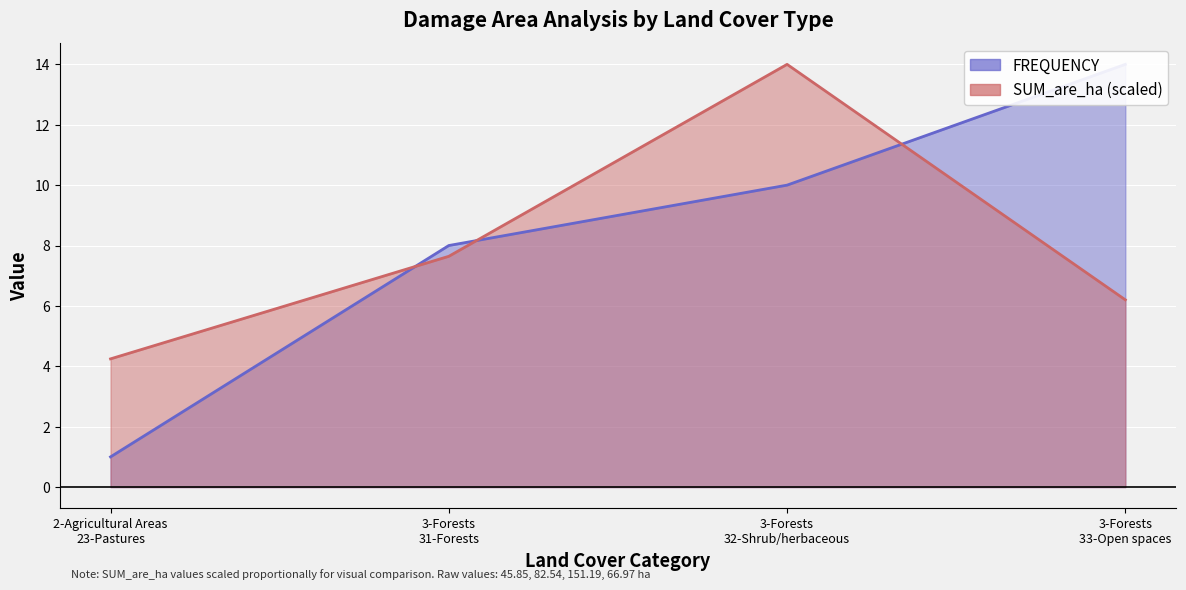

What is the difference between the maximum and second lowest values in the FREQUENCY series?

6.0